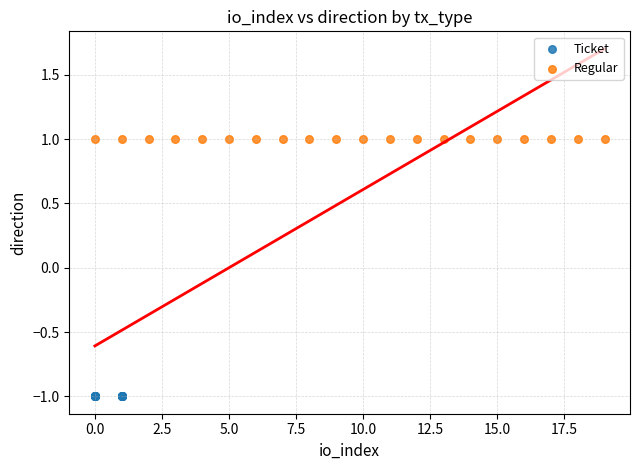

Which series reaches the minimum Y coordinate?

Ticket